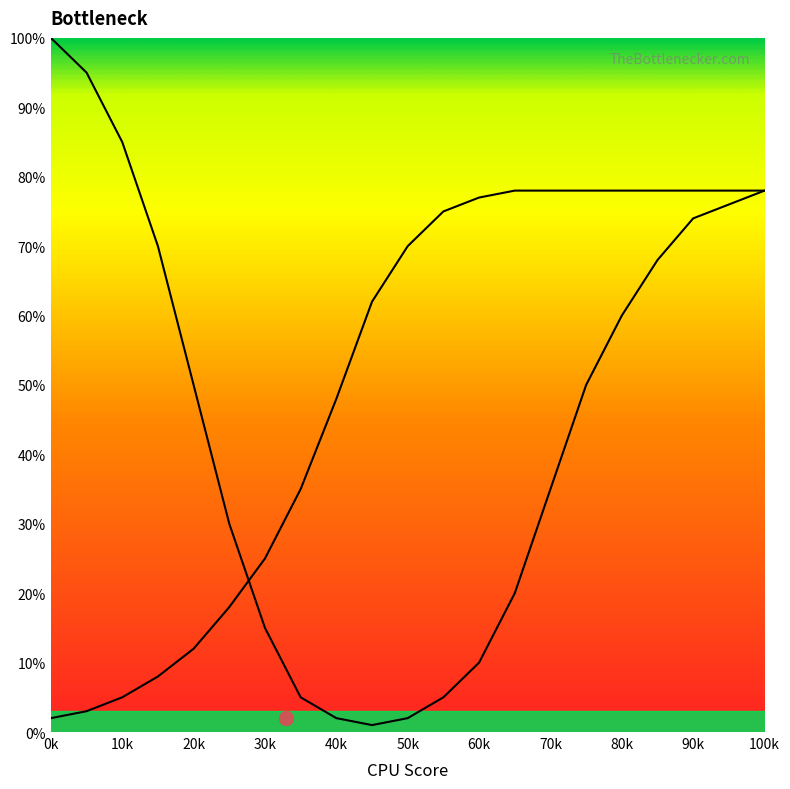

How many values in the GPU Bottleneck series exceed 50?

8